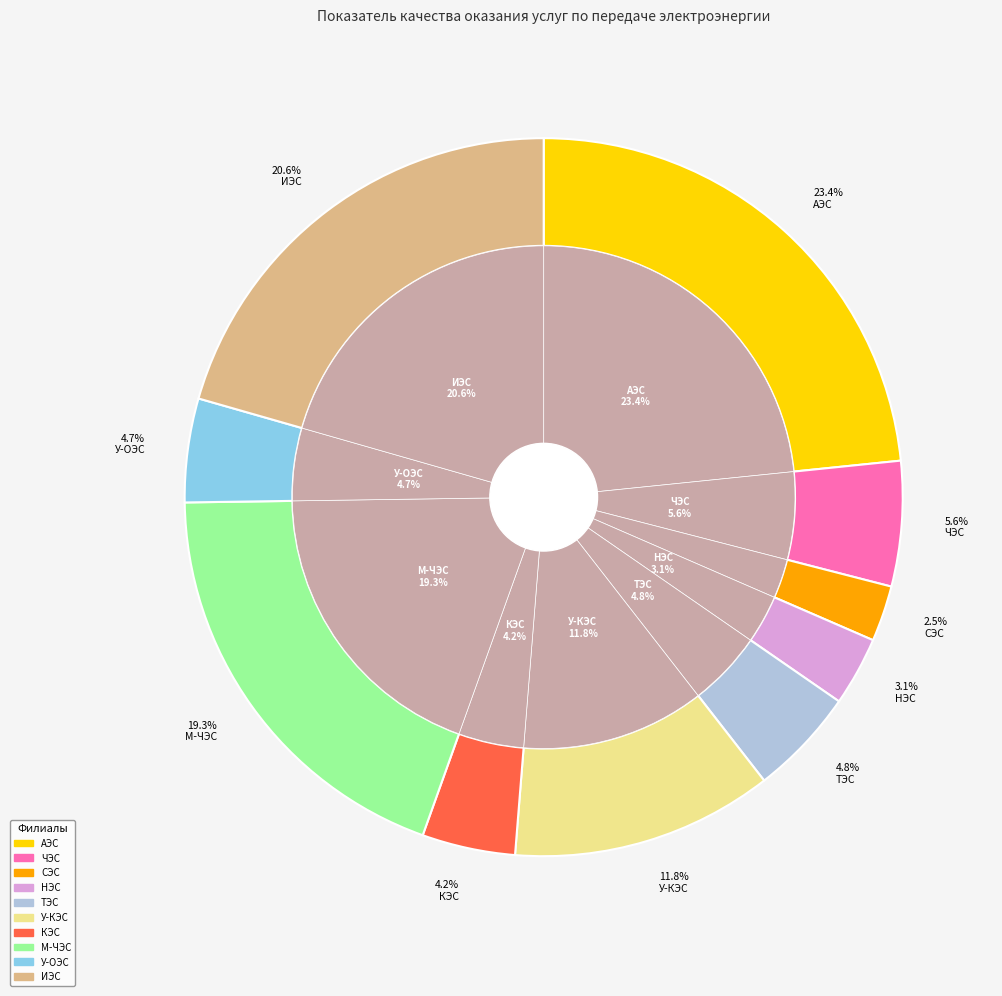

Does У-ОЭС represent more than half of the total?

No